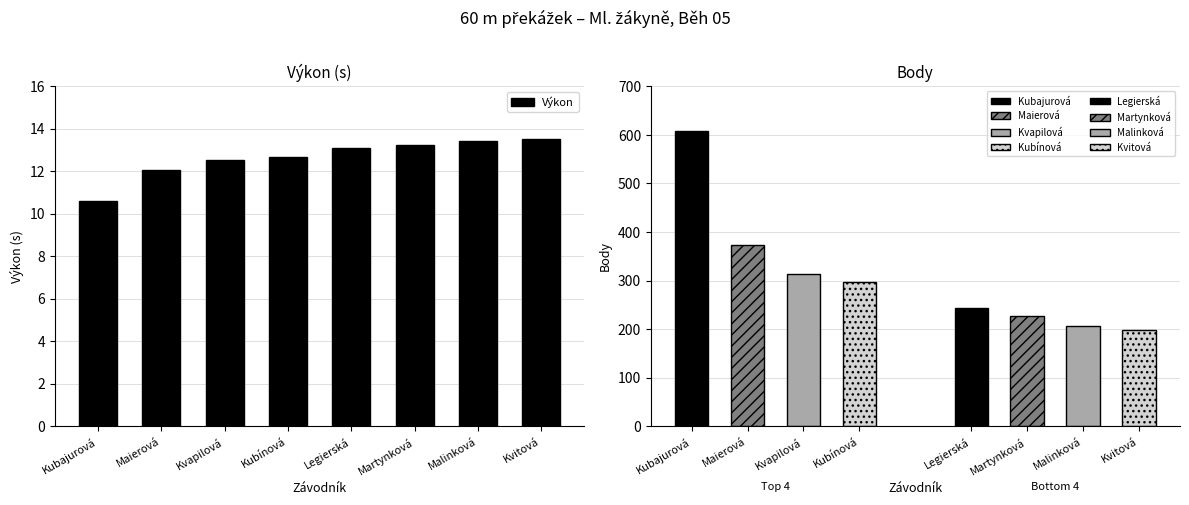

Which has a higher value, Kubajurová or Malinková?

Malinková